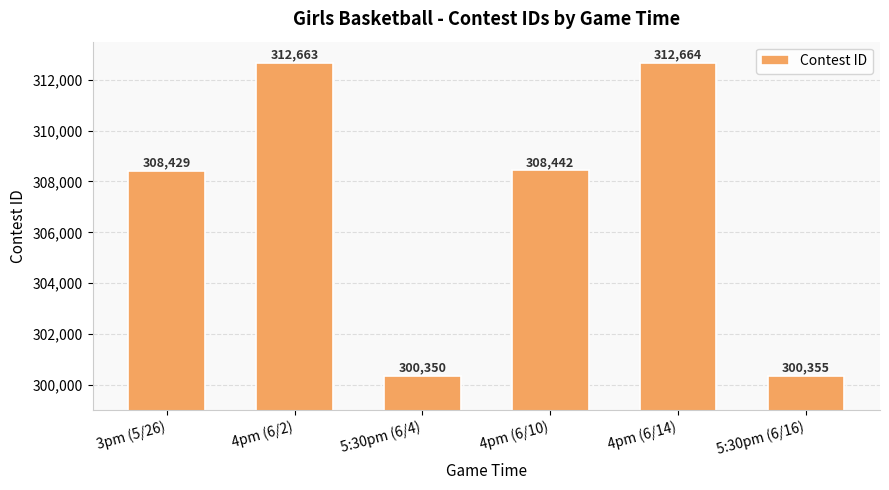

List the labels in order of value, largest first.

4pm (6/14), 4pm (6/2), 4pm (6/10), 3pm (5/26), 5:30pm (6/16), 5:30pm (6/4)